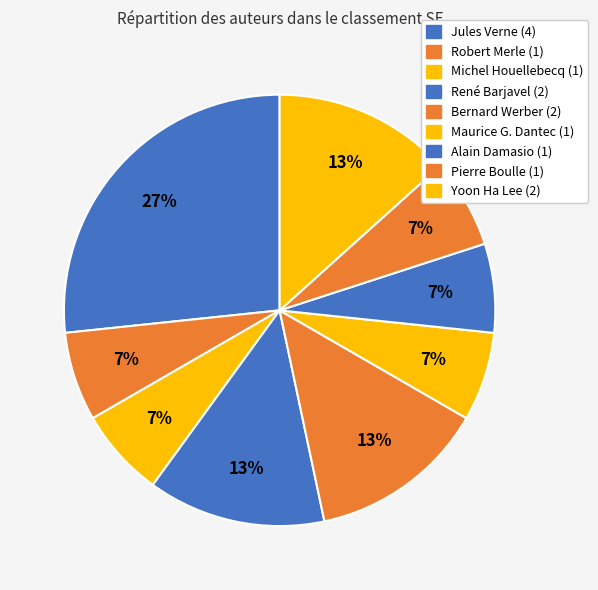

Count the number of slices in the pie.

9